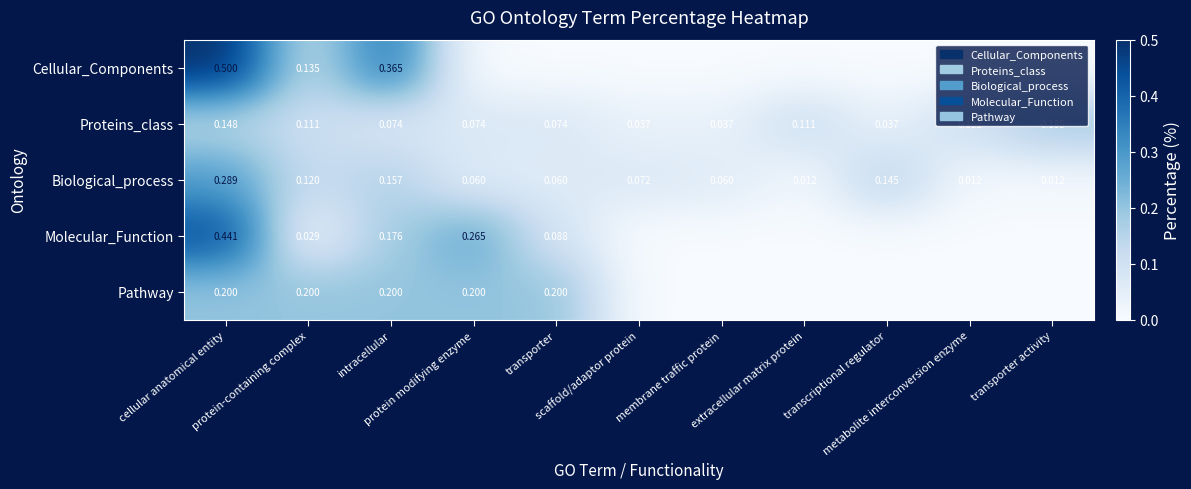

The value of Cellular_Components at extracellular matrix protein is 0.0. True or false?

True